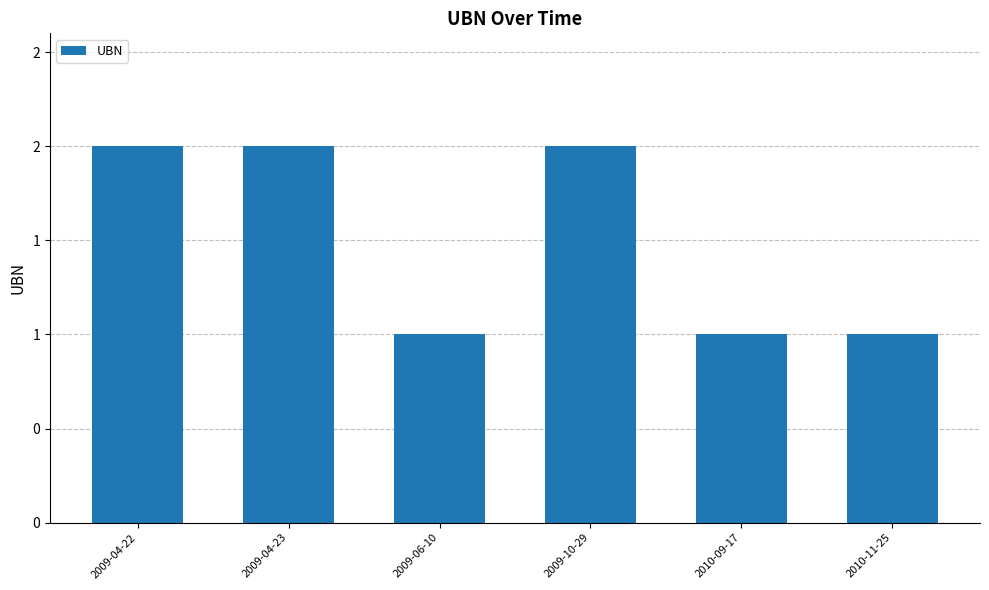

What is the value of the 6th bar from the left?

1